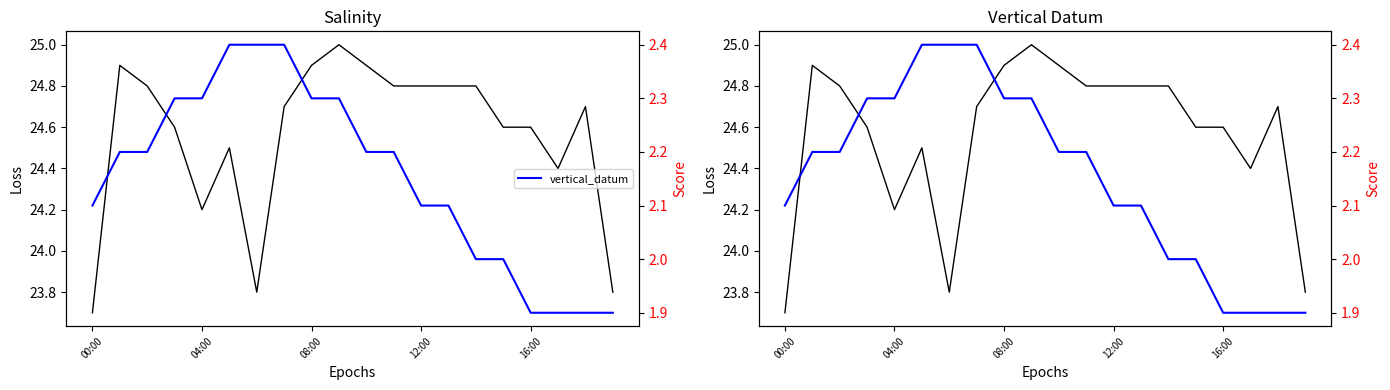

How many interior local peaks does the sea_water_practical_salinity series have?

4